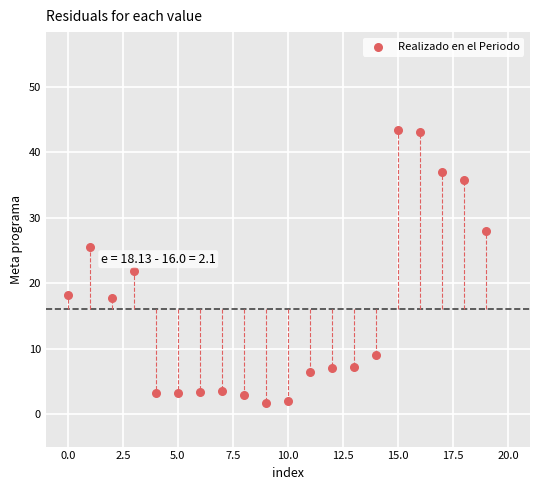

What is the range of Y values (max minus min)?

41.7